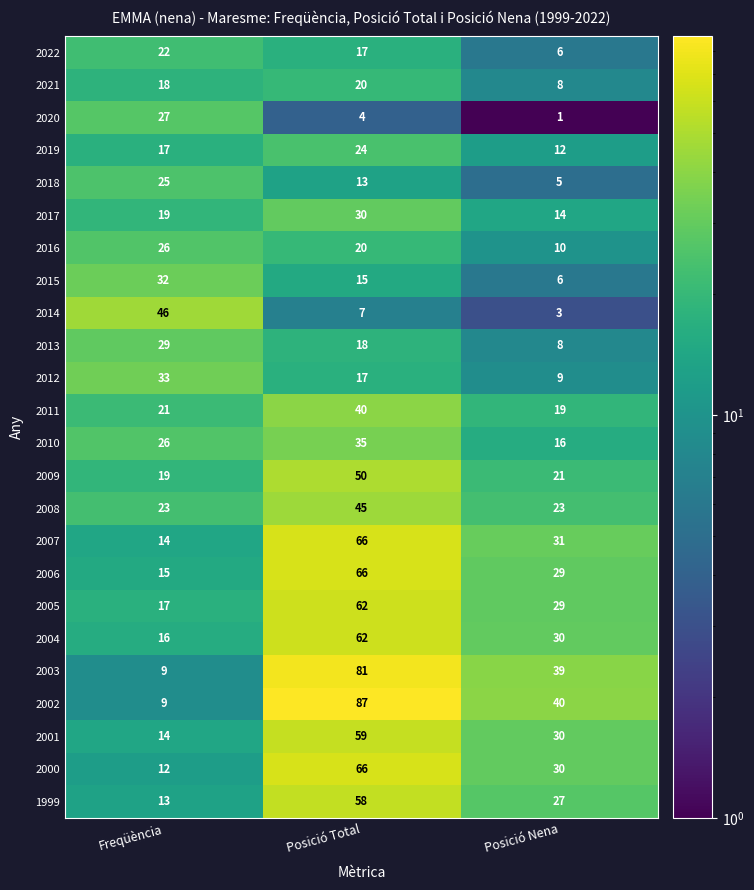

Between Posició Total and Posició Nena, which series saw the biggest shift?

2002